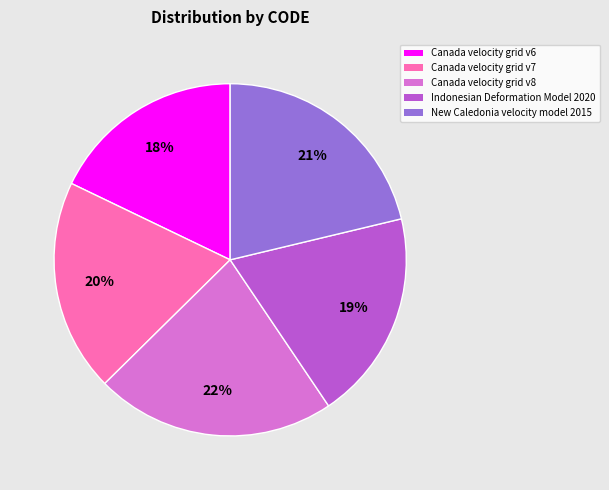

Which slice is the largest?

Canada velocity grid v8